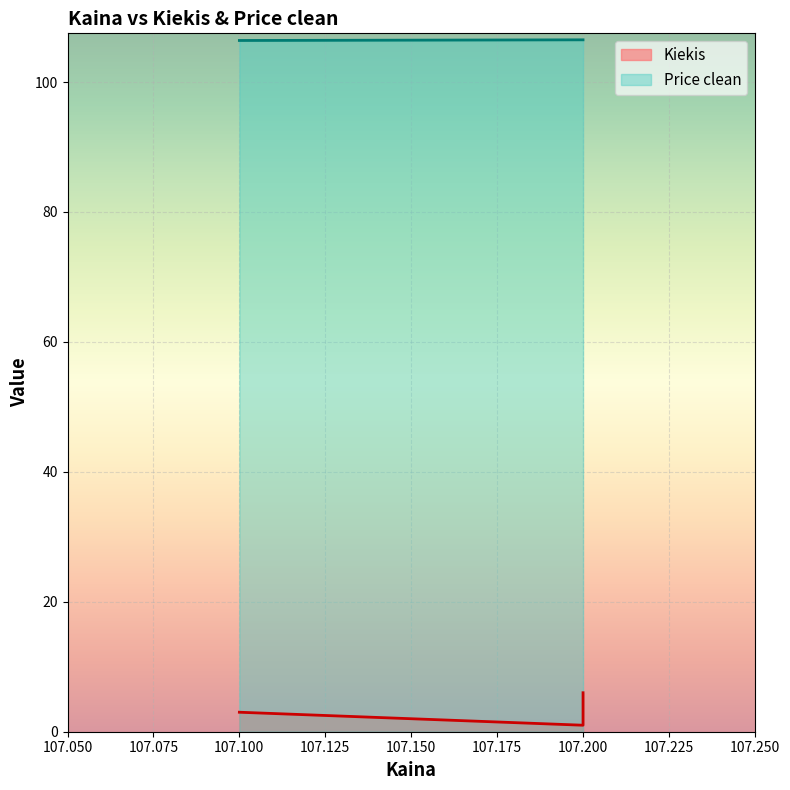

Which series has the largest total across all categories?

Price clean